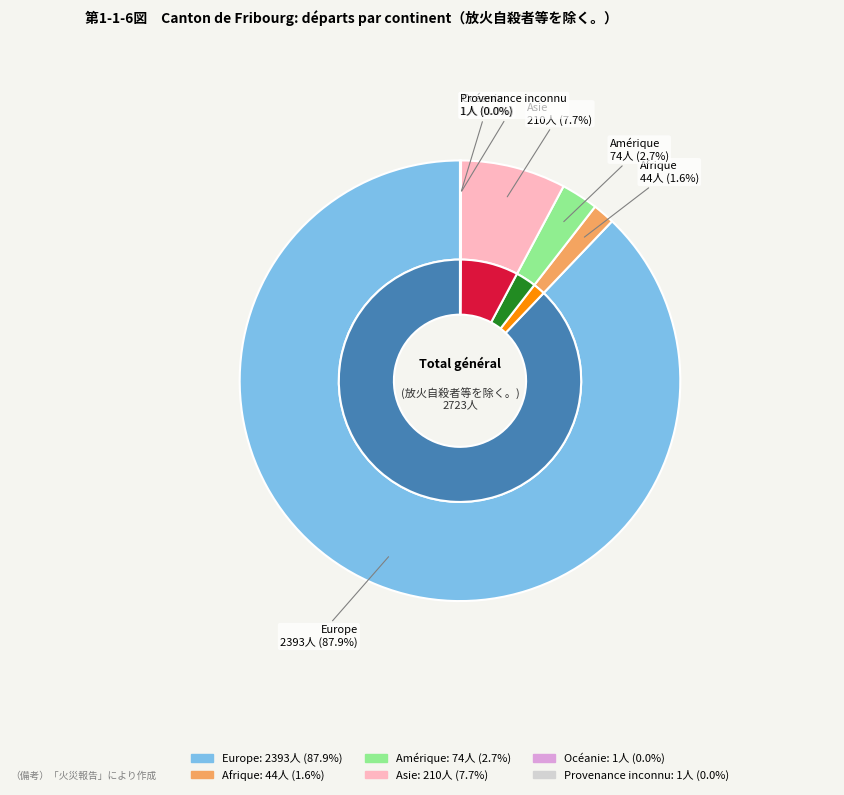

Which category accounts for the majority?

Europe